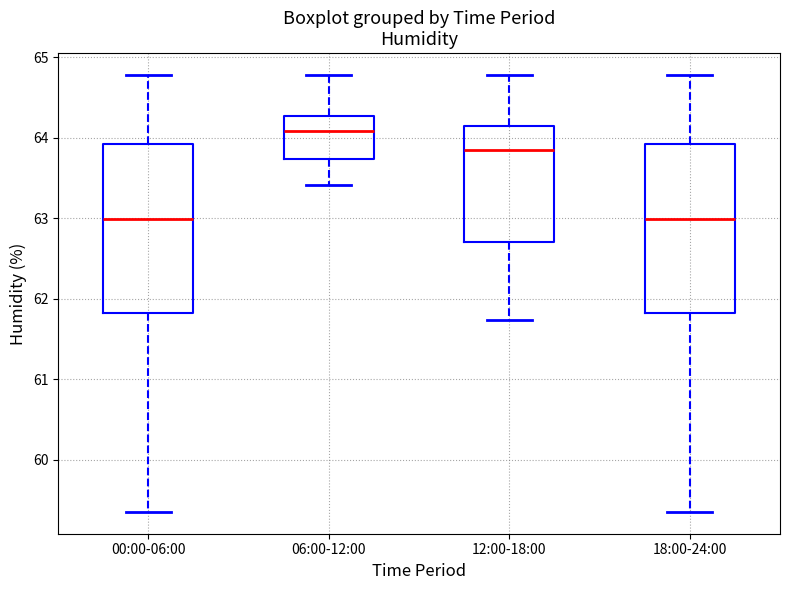

Reading left to right, transcribe this box plot: for each box, give where its median line is, the range the box spans, and where its two whiskers end, as read against the y-axis. The values are not printed on the chart, so give them approximately, as read against the axis.

00:00-06:00: median 63.0, box 61.8 to 63.9, whiskers 59.4 to 64.8
06:00-12:00: median 64.1, box 63.7 to 64.3, whiskers 63.4 to 64.8
12:00-18:00: median 63.9, box 62.7 to 64.1, whiskers 61.7 to 64.8
18:00-24:00: median 63.0, box 61.8 to 63.9, whiskers 59.4 to 64.8